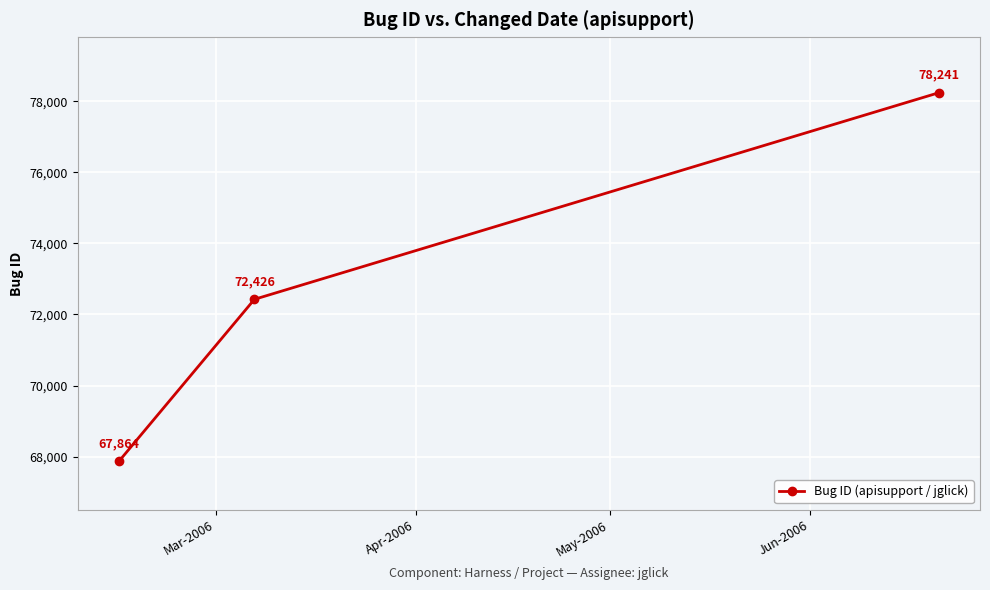

How many categories are shown in the chart?

3